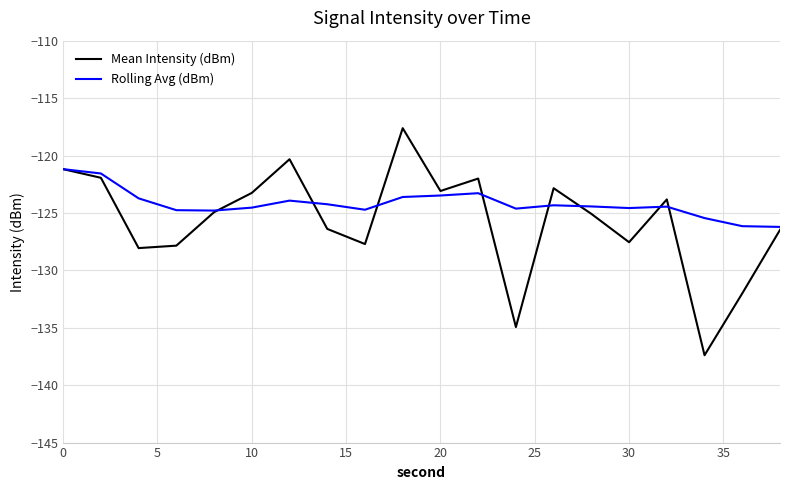

Which series has the largest total across all categories?

Rolling Avg (dBm)